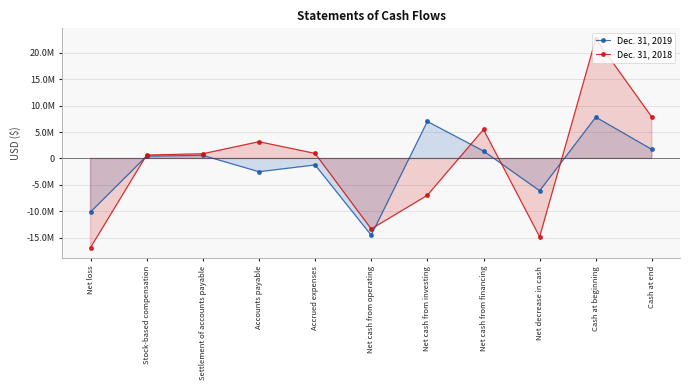

What is the total value across all series at Net cash from financing?

6891656